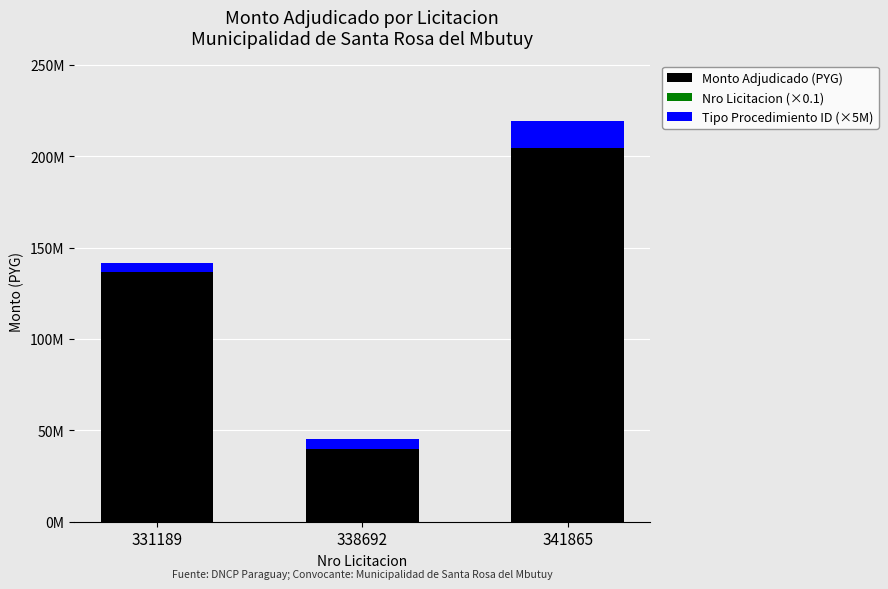

Does the chart contain stacked bars?

Yes